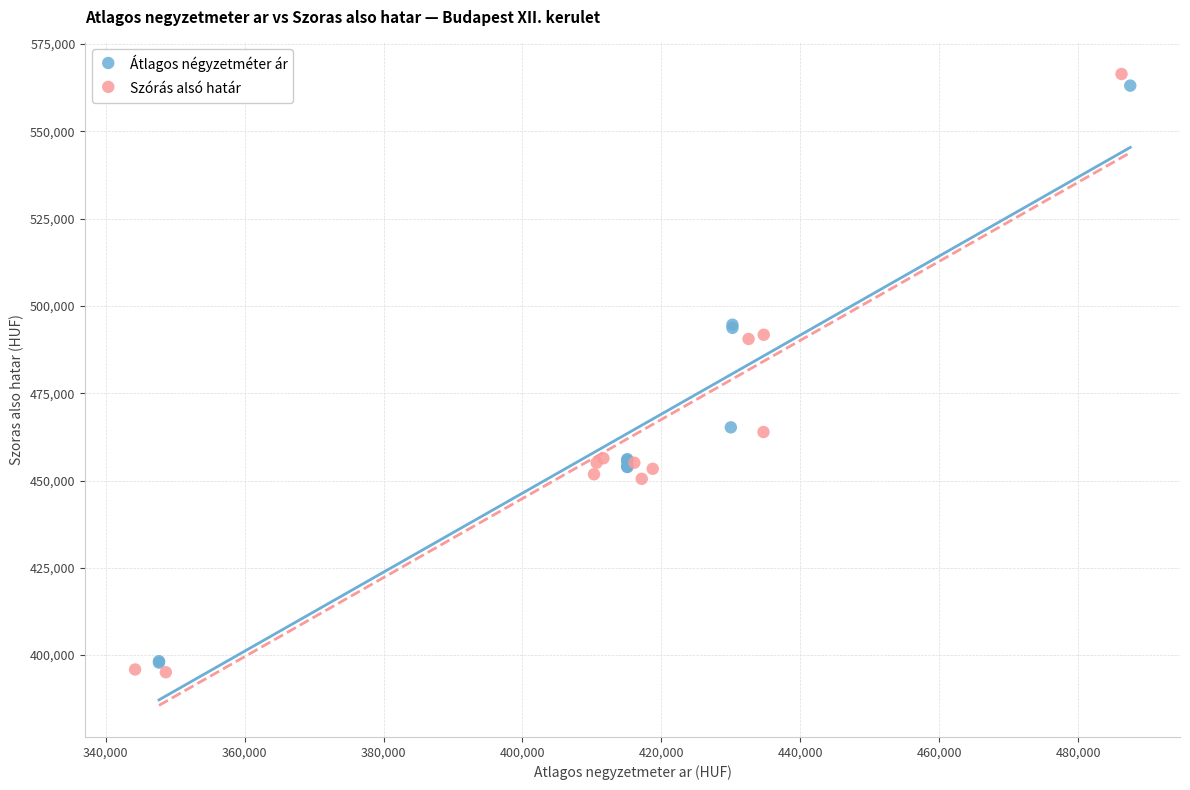

Which series has the largest Y range (max minus min)?

Szórás alsó határ